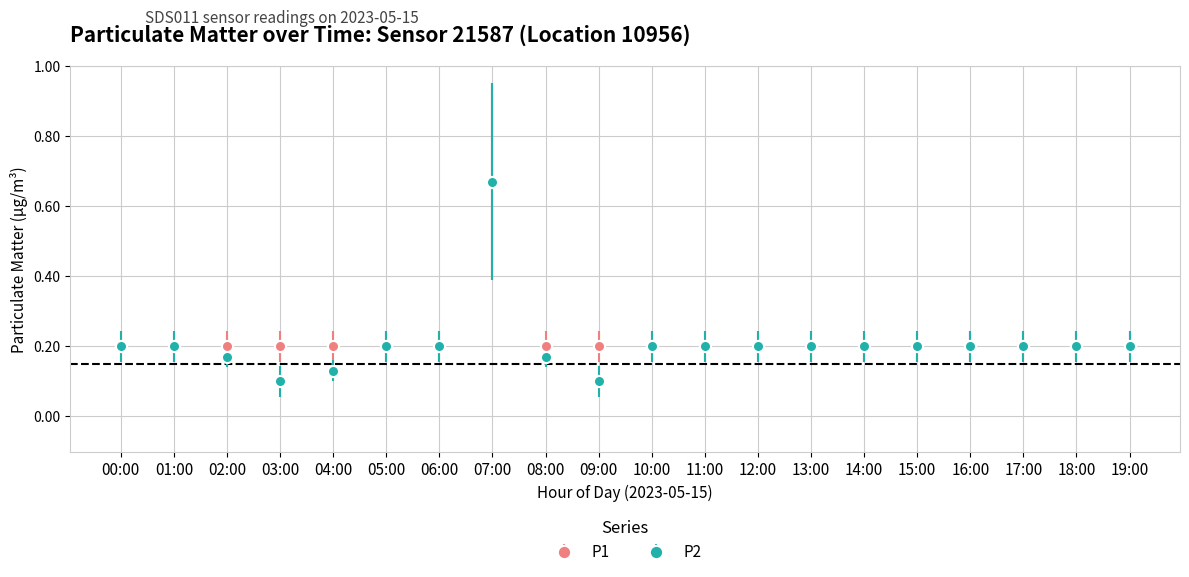

Which series has the largest range (max minus min)?

P2